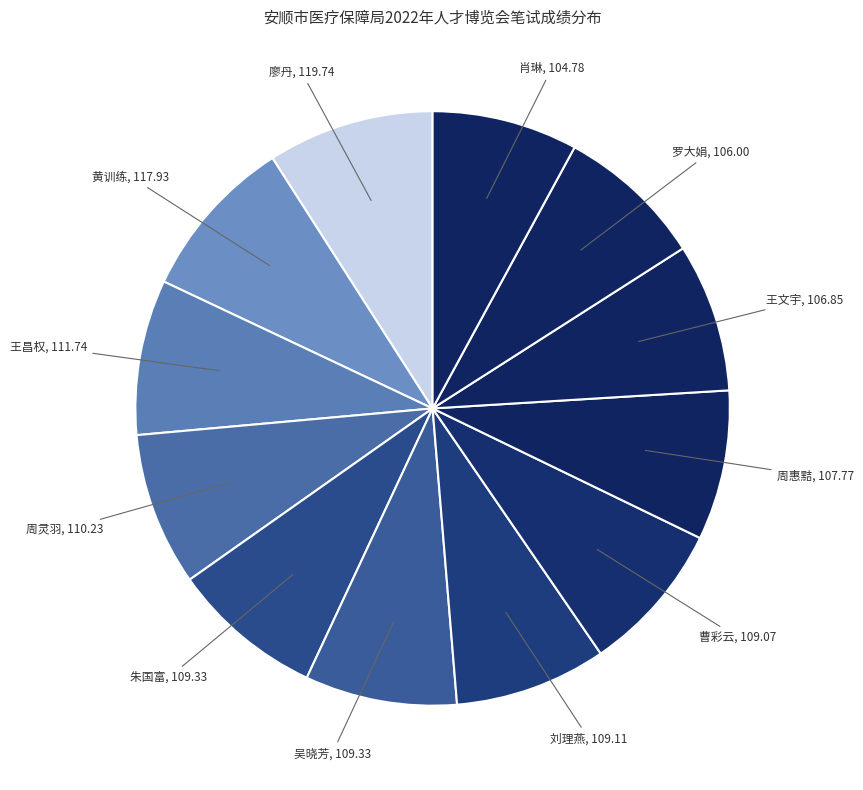

Count the number of slices in the pie.

12